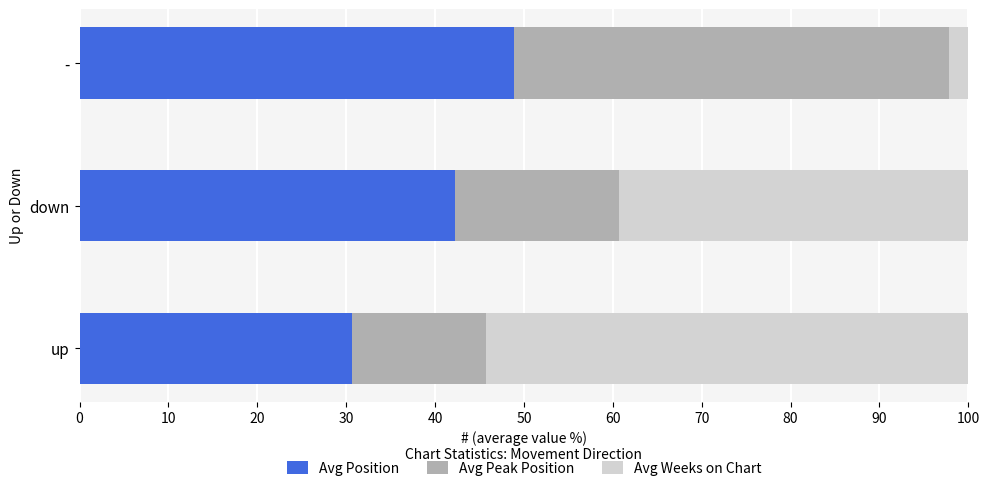

Which category has the lowest value in the Avg Position series?

up